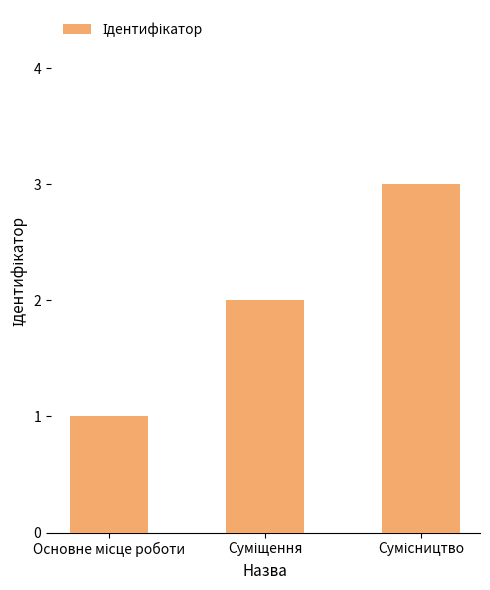

What is the smallest value displayed?

1